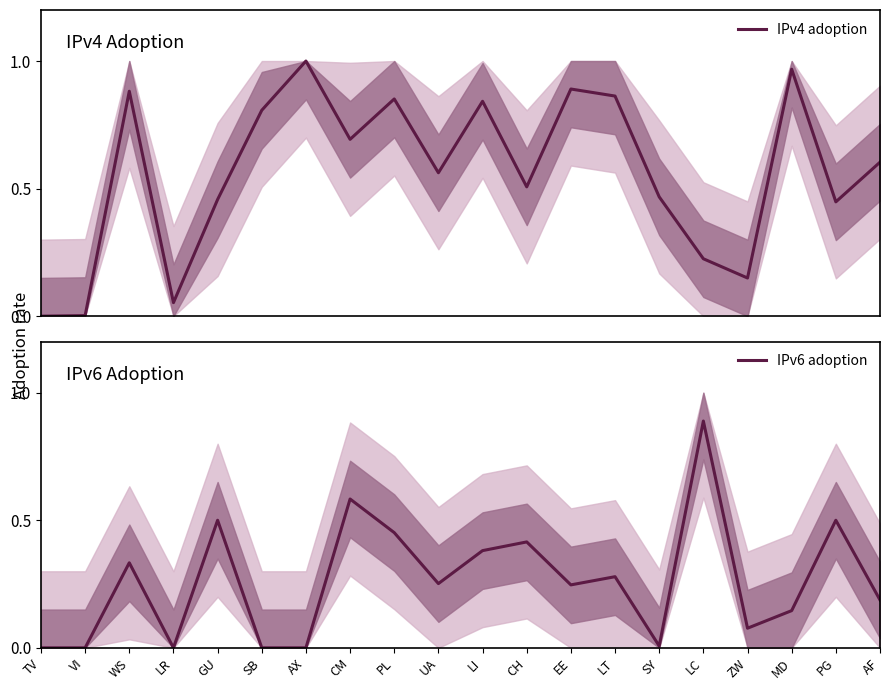

True or false: IPv4 adoption and IPv6 adoption intersect in this chart.

True